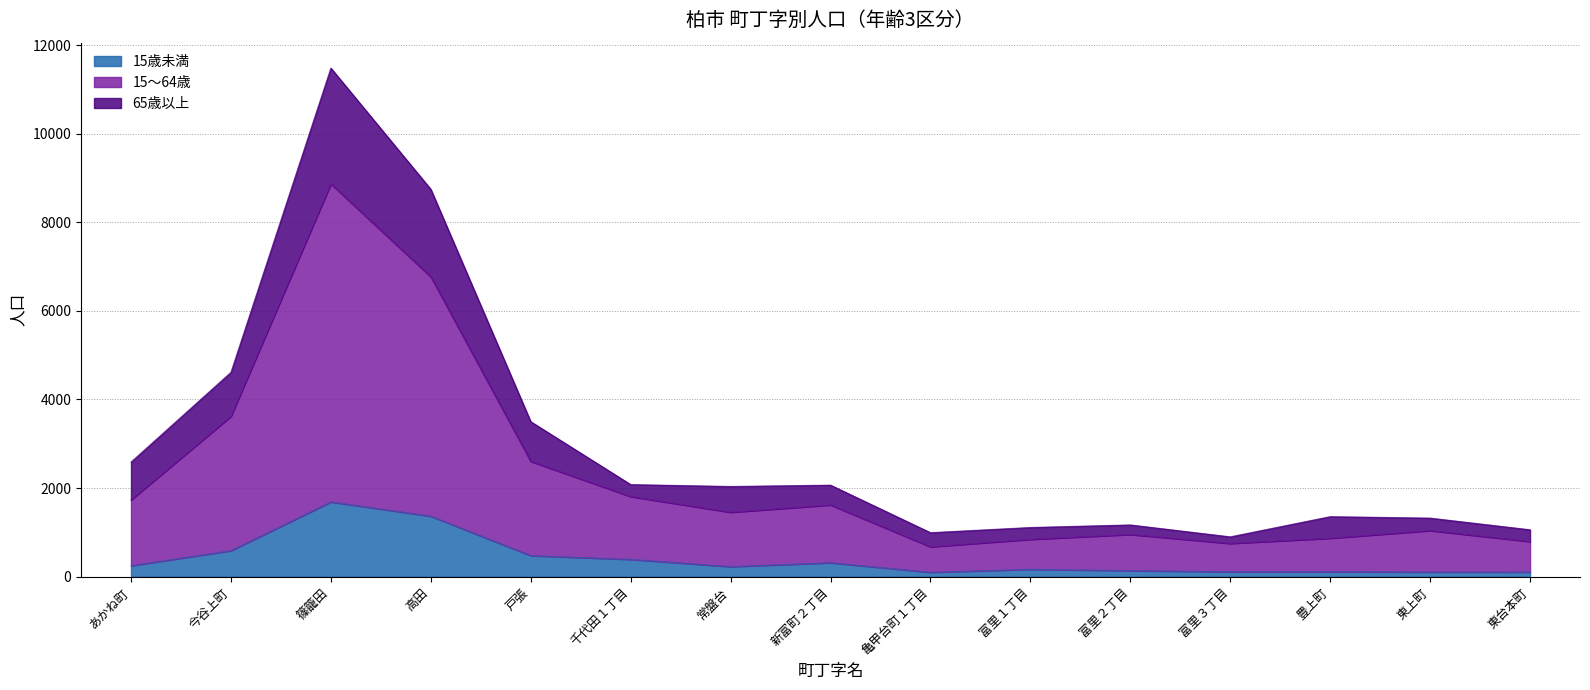

What is the sum of the 15歳未満 values at 東台本町 and 富里１丁目?

270